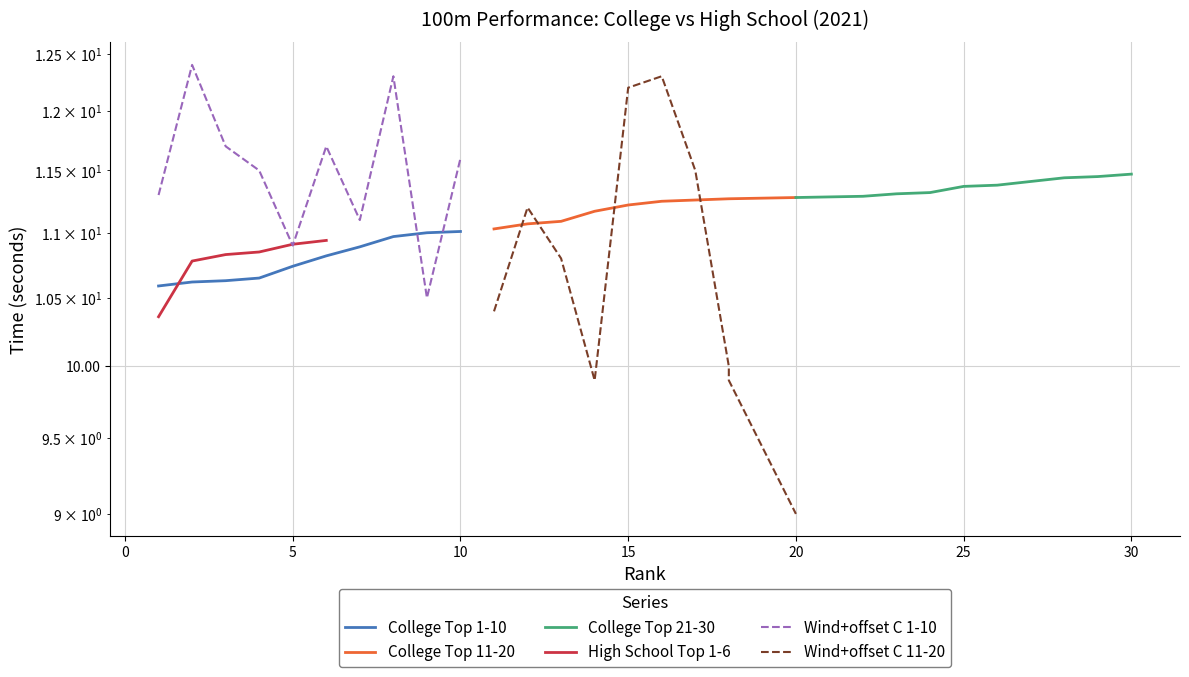

Which category has the highest value across all series?

2